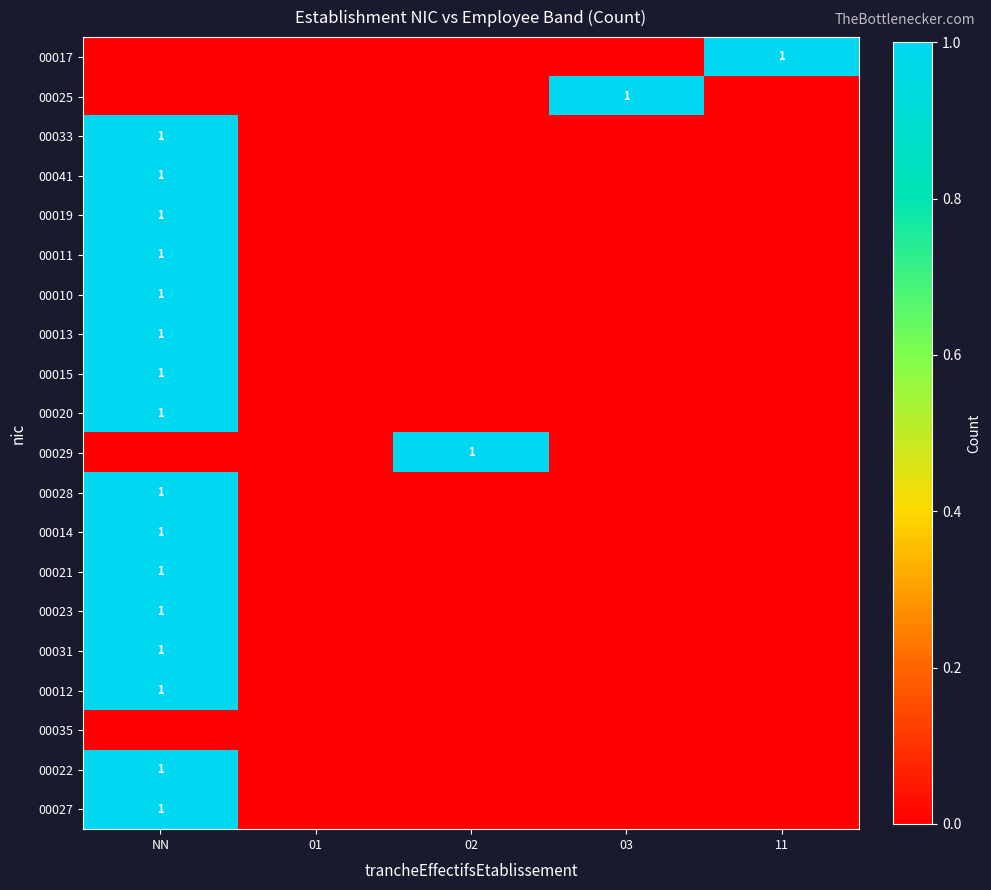

What is the maximum value shown in the chart?

1